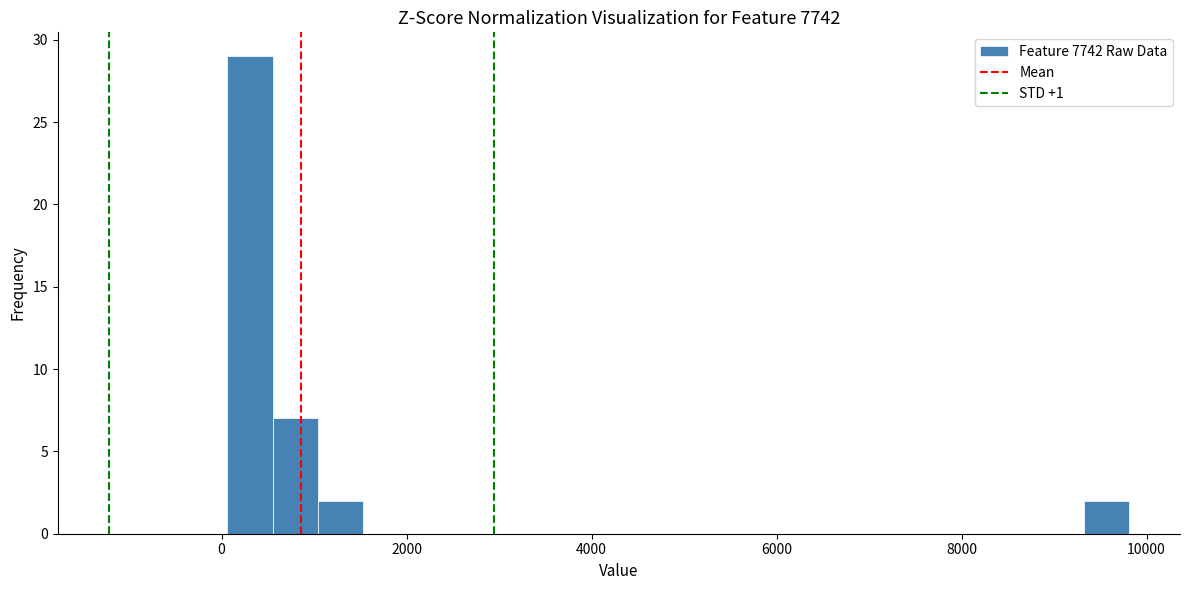

Around what value on the x-axis is the tallest bar? Give the approximate position of its centre, as read against the axis.

400